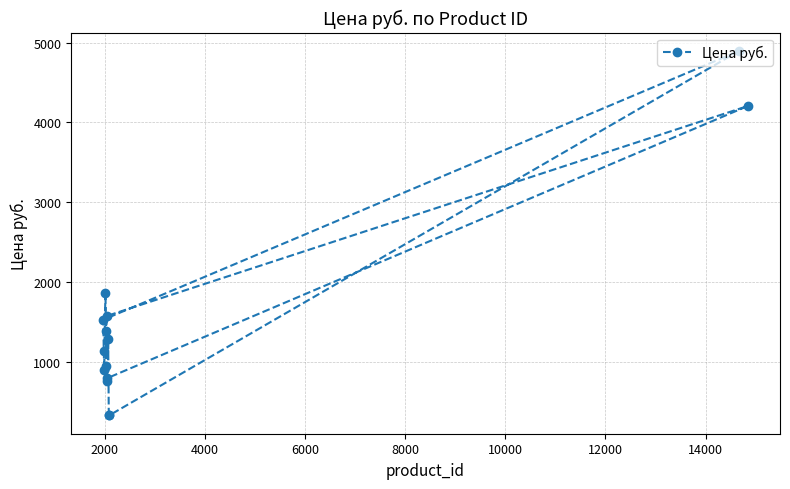

How many values exceed 1280?

6